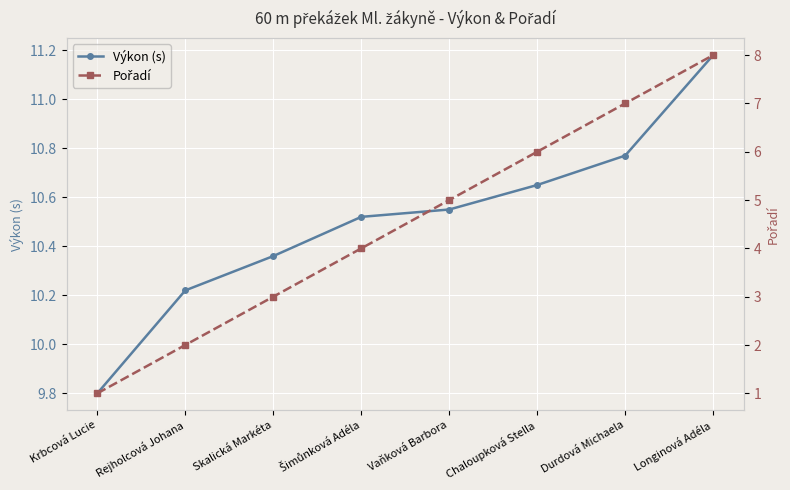

Rank the series by their average value, from highest to lowest.

Výkon (s), Pořadí